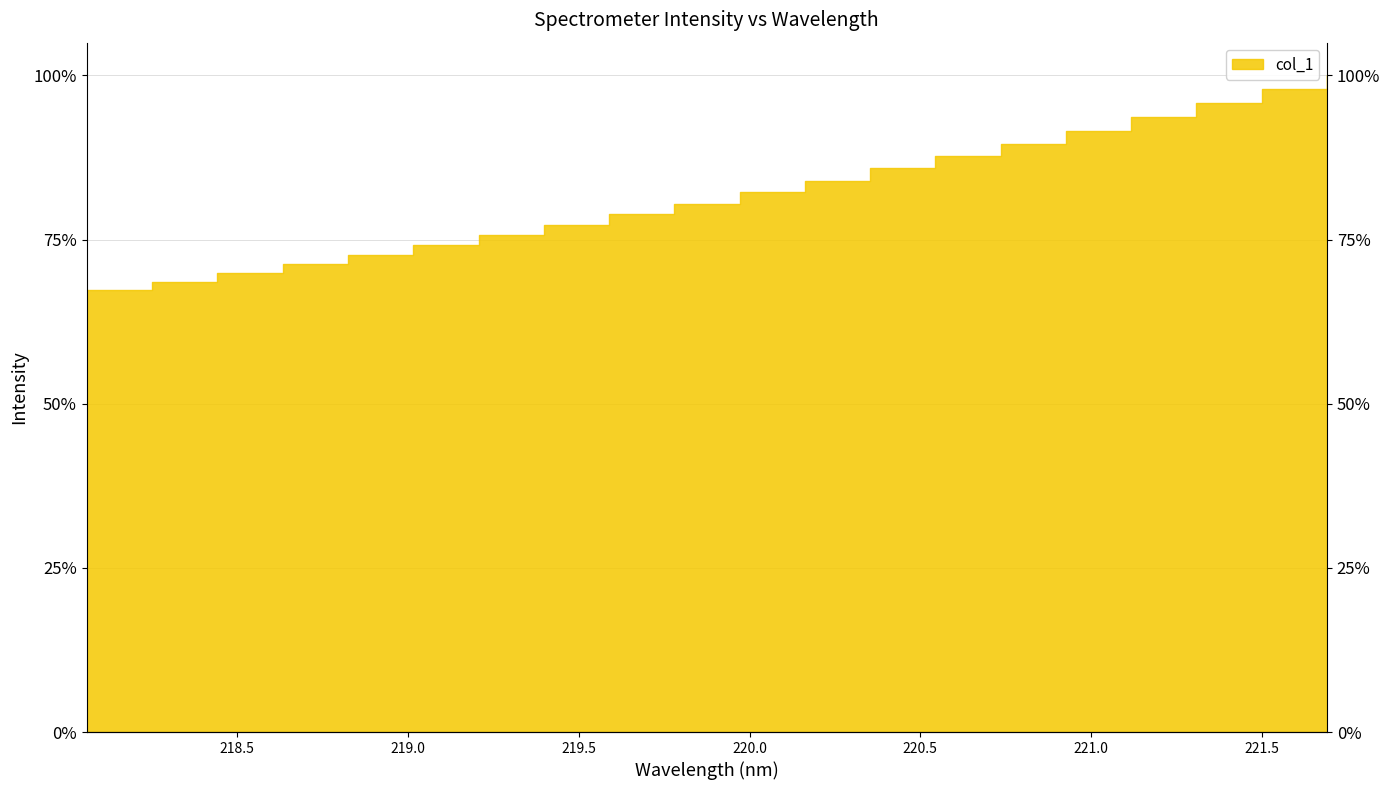

What is the change in value from 220.7354 to 220.9264?

+49.1